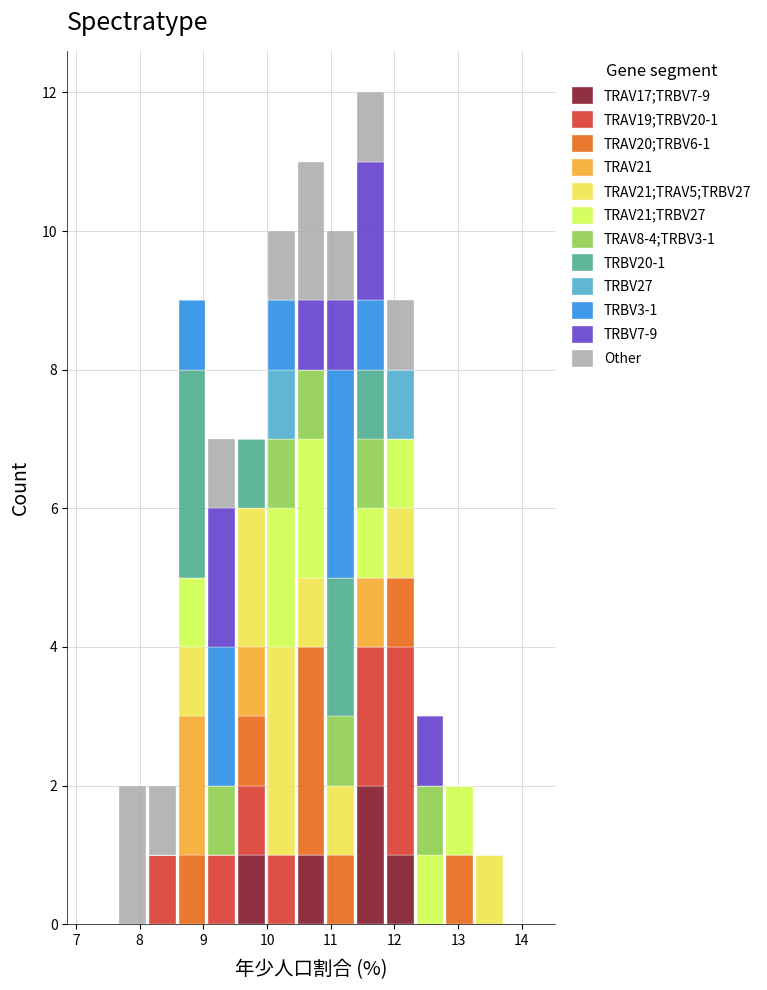

Which range on the x-axis has the tallest stacked bar (by total height)?

11.4 to 11.9